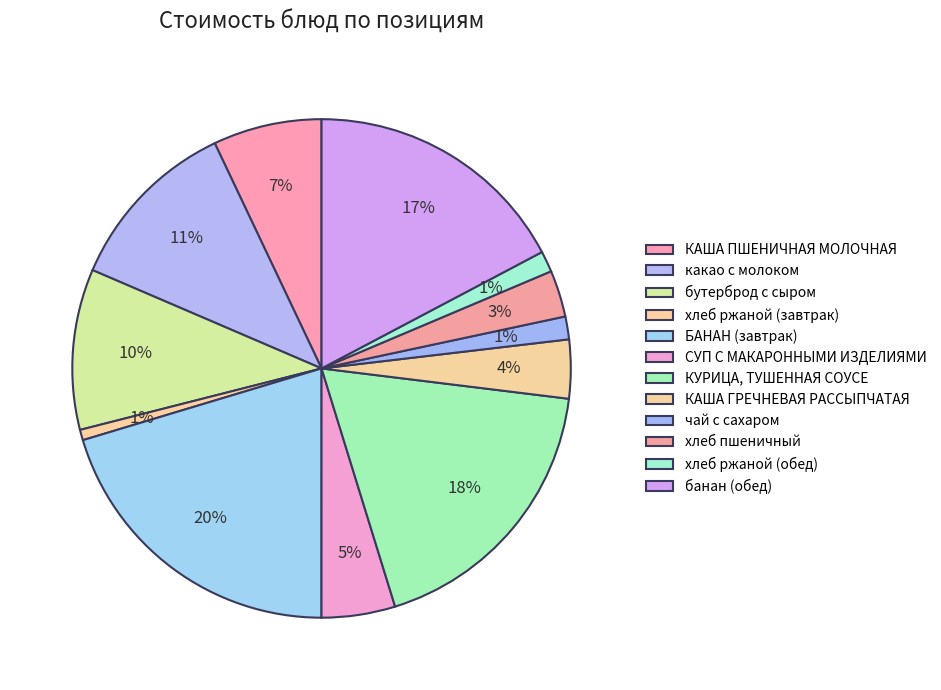

Count the number of slices in the pie.

12